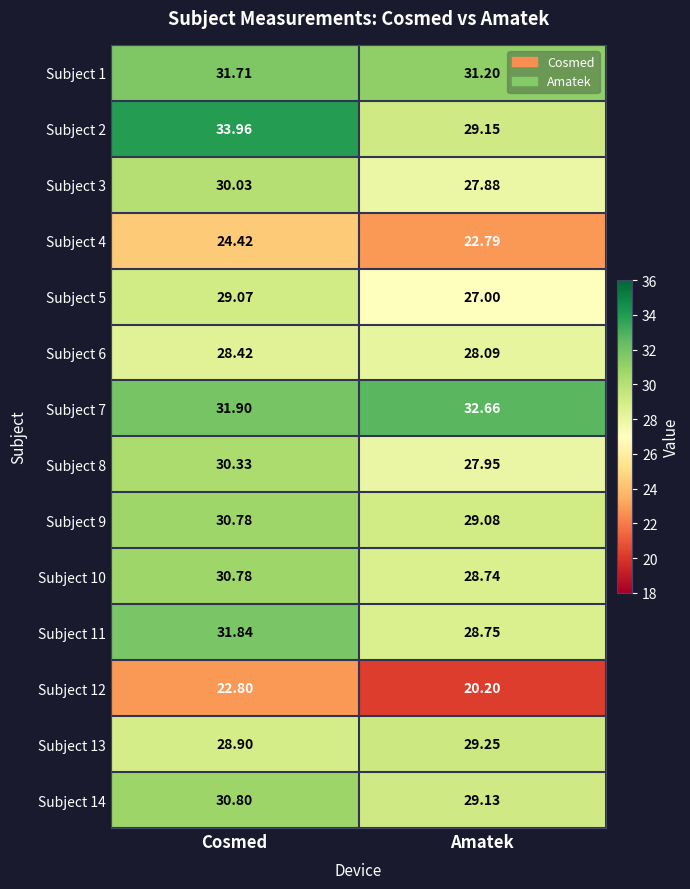

What is the total value across all series at Cosmed?

415.7